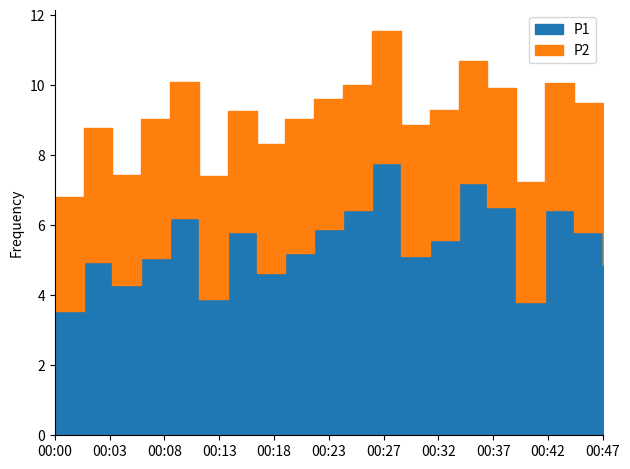

List the labels in order of value, smallest first.

00:00, 00:40, 00:13, 00:05, 00:18, 00:47, 00:03, 00:08, 00:30, 00:20, 00:32, 00:15, 00:45, 00:23, 00:10, 00:25, 00:42, 00:37, 00:35, 00:27